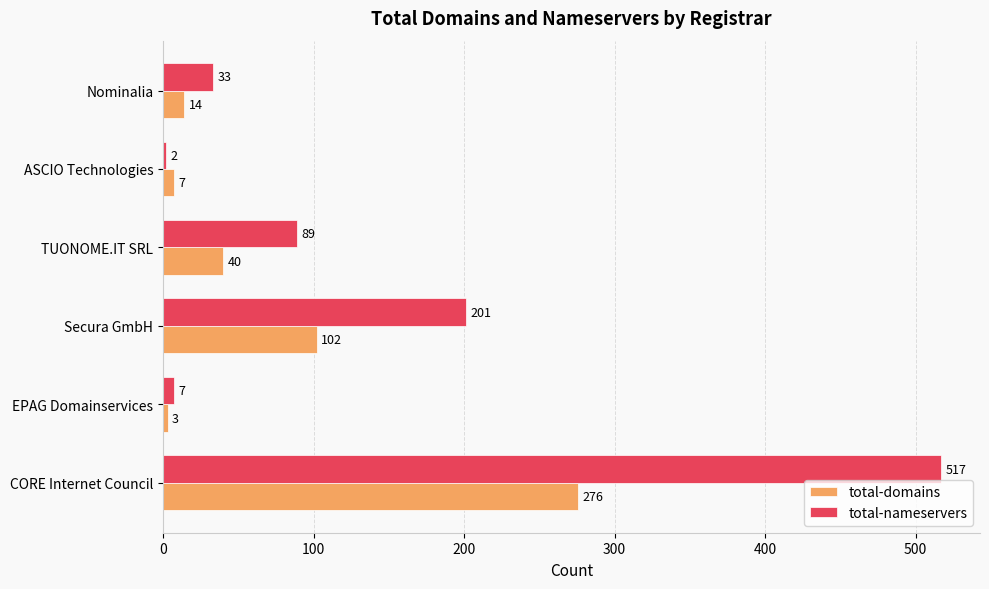

Which series has the largest range (max minus min)?

total-nameservers